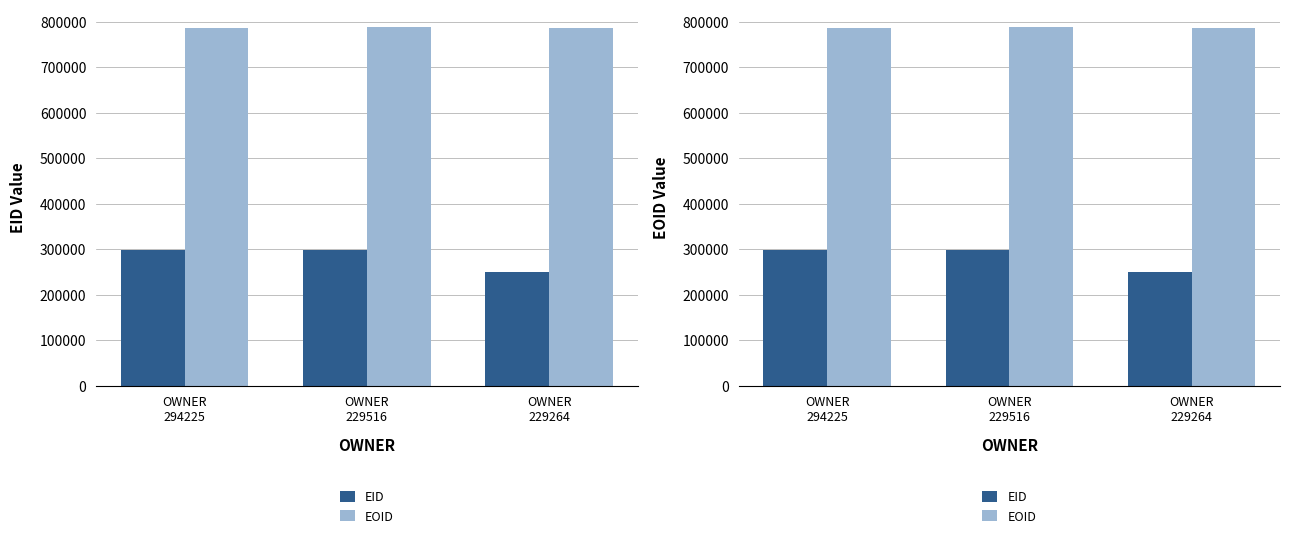

The EOID series shows 787874 at OWNER
229516. True or false?

True